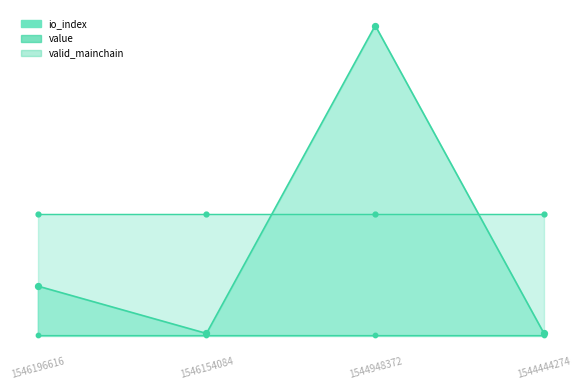

Which series reaches the minimum Y coordinate?

valid_mainchain